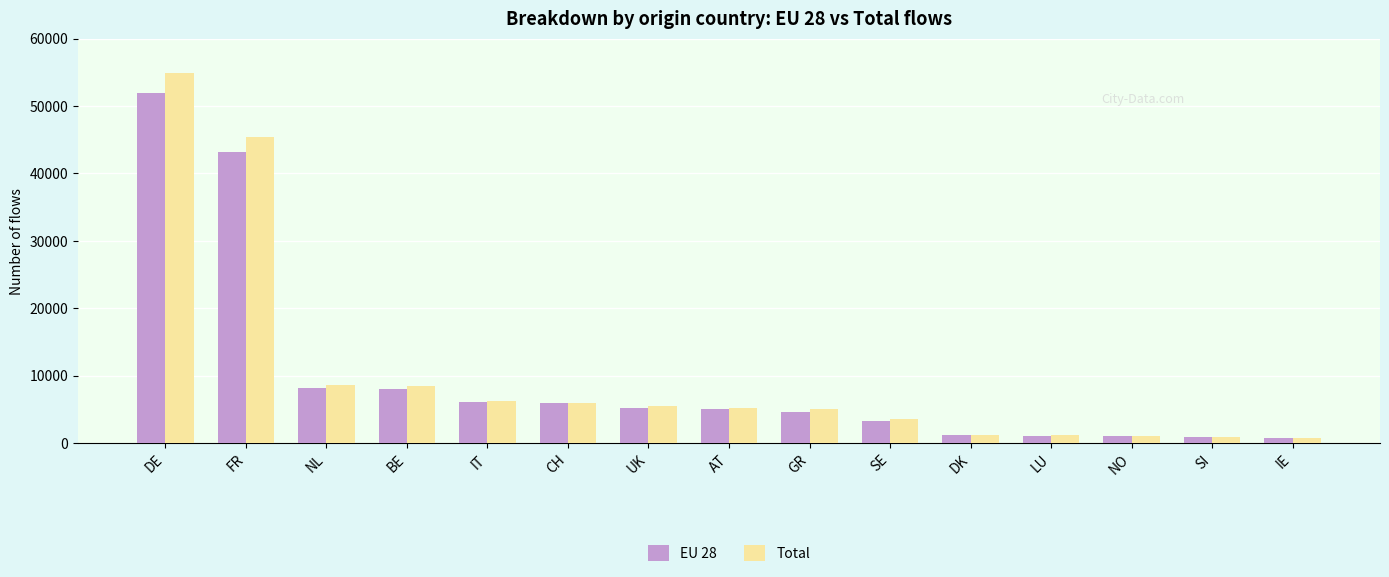

Rank the series by their average value, from lowest to highest.

EU 28, Total